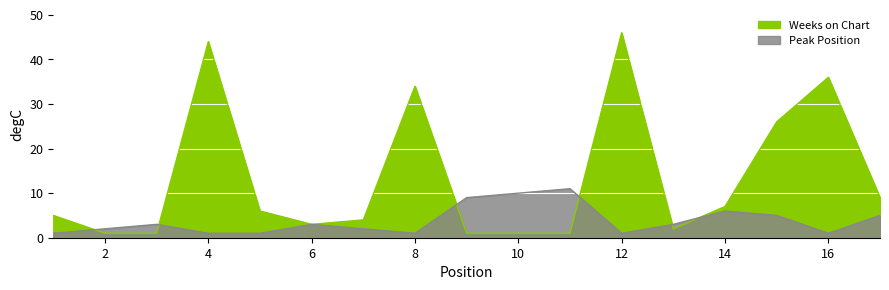

Rank the series at 13 from lowest to highest value.

Weeks on Chart, Peak Position